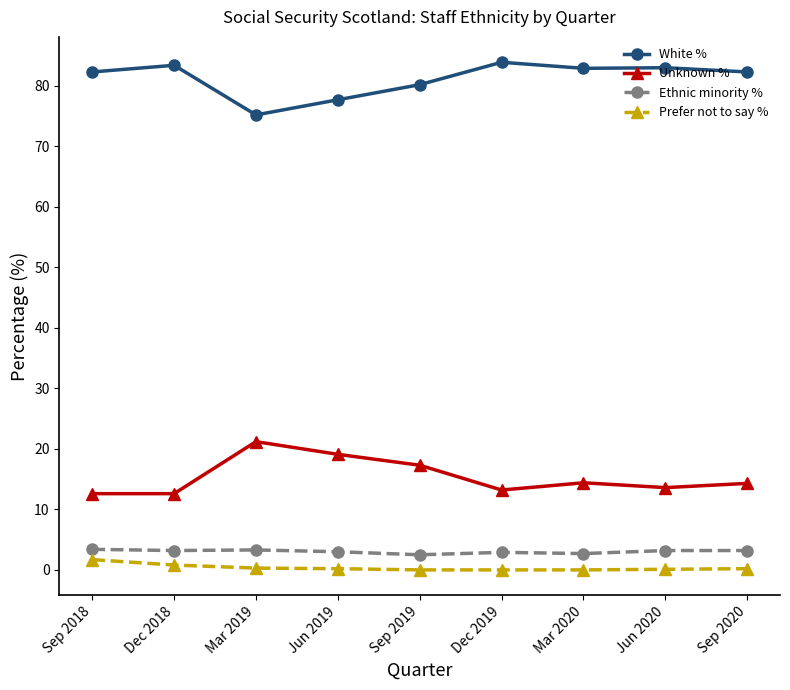

Is it true that Ethnic minority % equals 2.5 at Sep 2019?

True